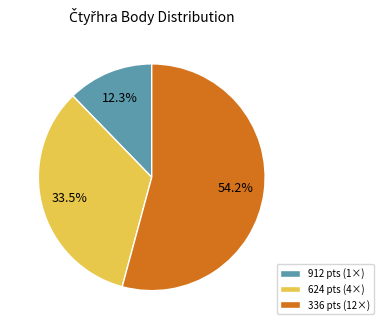

Does 912 pts (1×) account for over 50% of the chart?

No